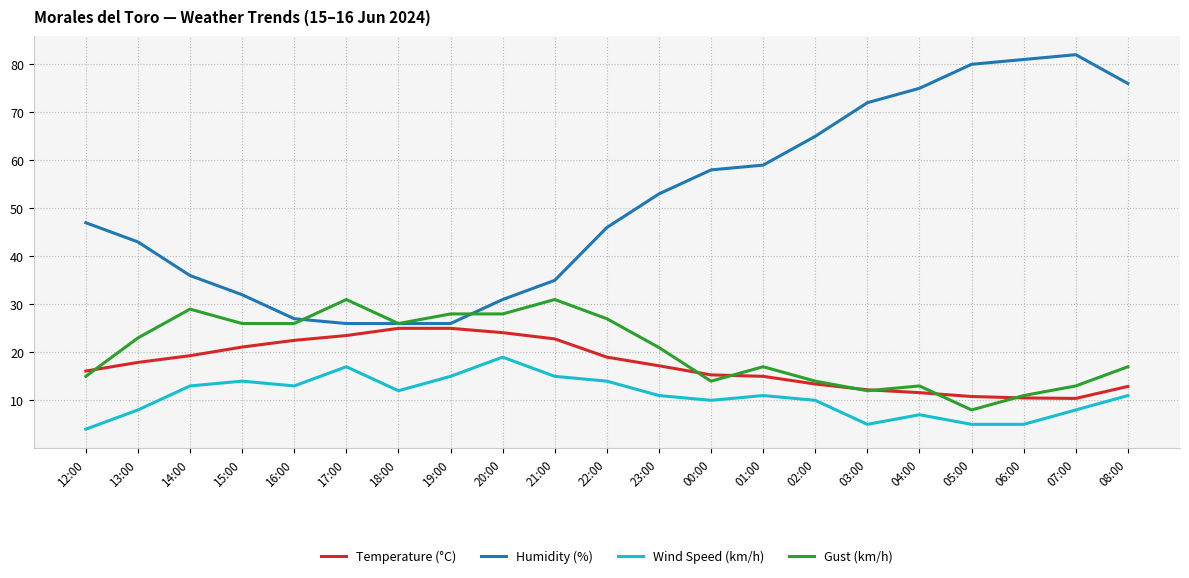

What is the difference between the highest and lowest values at 04:00?

68.0